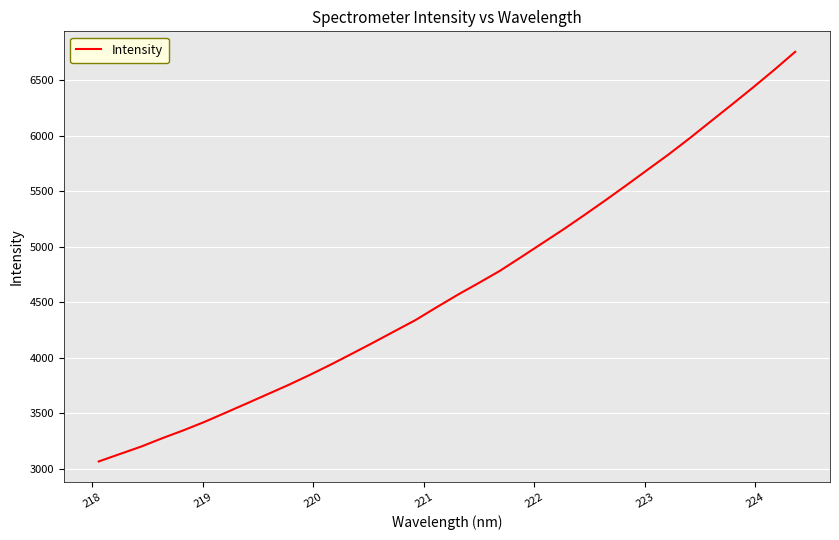

What is the smallest value displayed?

3066.3